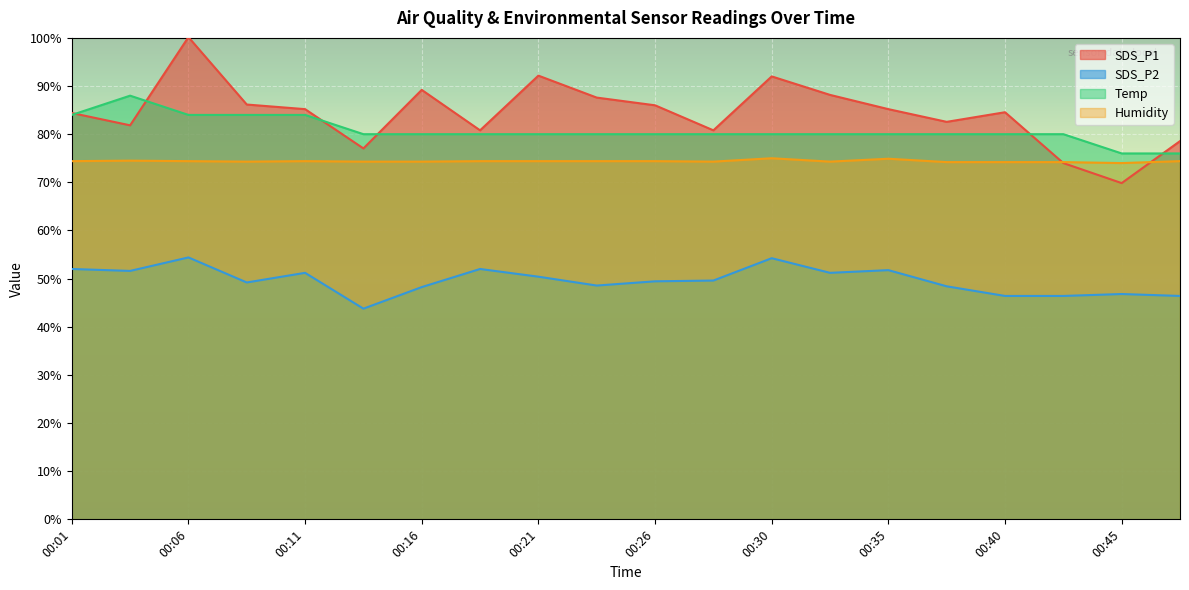

Reading left to right, transcribe all the data shown in this chart.

SDS_P1: 00:01=84.4	00:04=81.8	00:06=100.2	00:09=86.2	00:11=85.2	00:13=77.0	00:16=89.2	00:18=80.8	00:21=92.2	00:23=87.6	00:26=86.0	00:28=80.8	00:30=92.0	00:33=88.2	00:35=85.2	00:38=82.6	00:40=84.6	00:43=74.0	00:45=69.8	00:47=78.6
SDS_P2: 00:01=52.0	00:04=51.6	00:06=54.4	00:09=49.2	00:11=51.2	00:13=43.8	00:16=48.2	00:18=52.0	00:21=50.4	00:23=48.6	00:26=49.4	00:28=49.6	00:30=54.2	00:33=51.2	00:35=51.8	00:38=48.4	00:40=46.4	00:43=46.4	00:45=46.8	00:47=46.4
Temp: 00:01=84.0	00:04=88.0	00:06=84.0	00:09=84.0	00:11=84.0	00:13=80.0	00:16=80.0	00:18=80.0	00:21=80.0	00:23=80.0	00:26=80.0	00:28=80.0	00:30=80.0	00:33=80.0	00:35=80.0	00:38=80.0	00:40=80.0	00:43=80.0	00:45=76.0	00:47=76.0
Humidity: 00:01=74.4	00:04=74.5	00:06=74.4	00:09=74.3	00:11=74.4	00:13=74.3	00:16=74.3	00:18=74.4	00:21=74.4	00:23=74.4	00:26=74.4	00:28=74.3	00:30=75.0	00:33=74.3	00:35=74.9	00:38=74.2	00:40=74.2	00:43=74.2	00:45=74.0	00:47=74.4